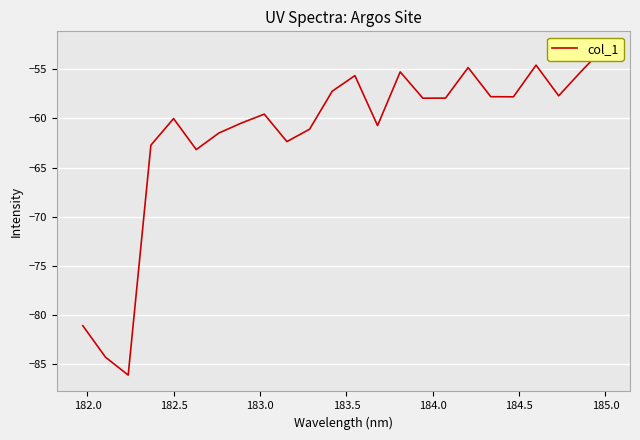

How many interior local valleys (lower than both neighbors) does the data have?

7